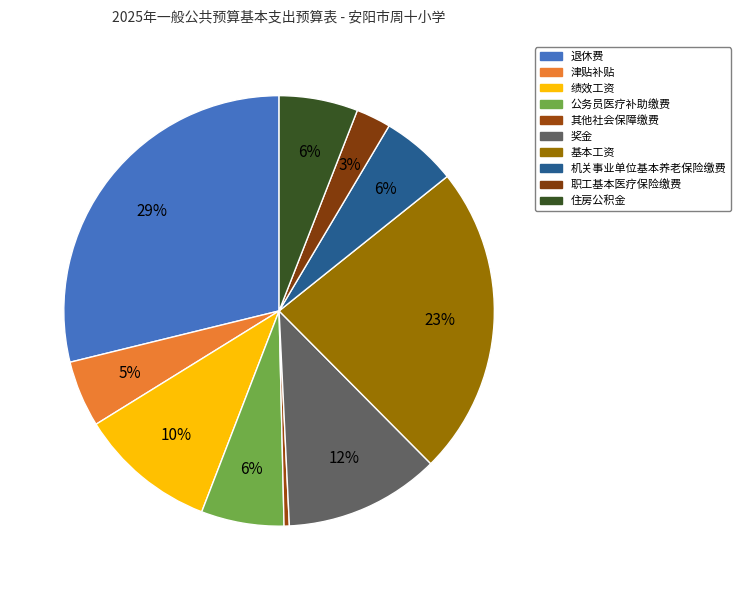

Is 奖金 the majority of the pie?

No